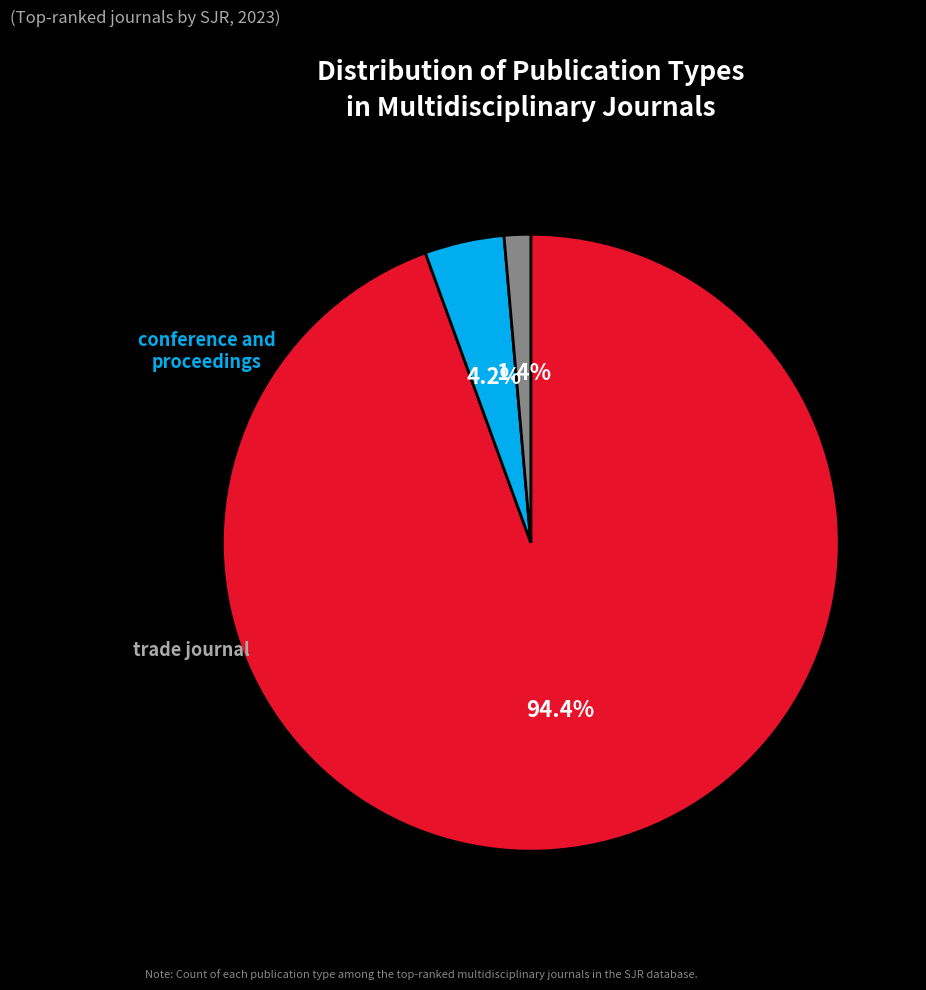

How much of the chart is everything except journal?

5.6%